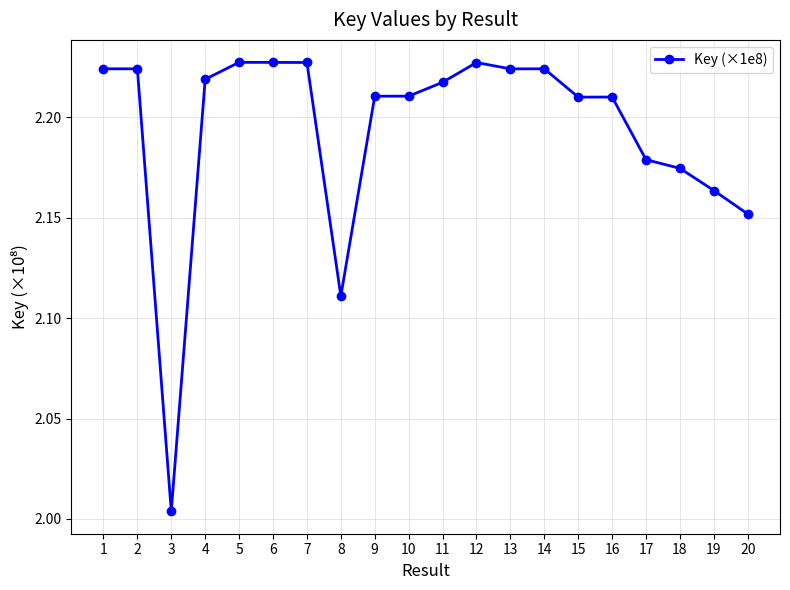

The chart shows a value of 3.1 at 16. True or false?

False